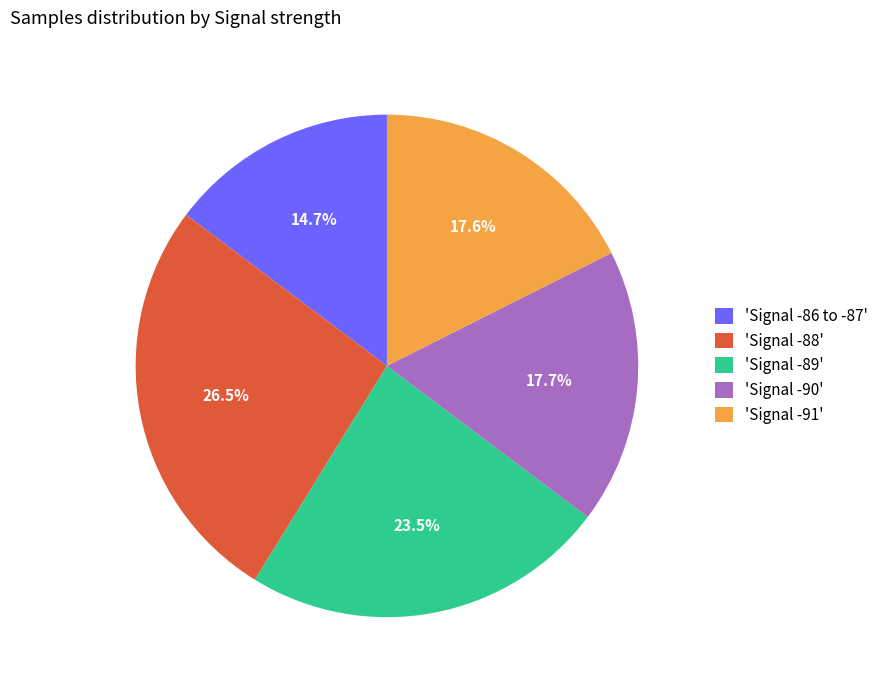

To the nearest percent, what is the average slice percentage?

20%